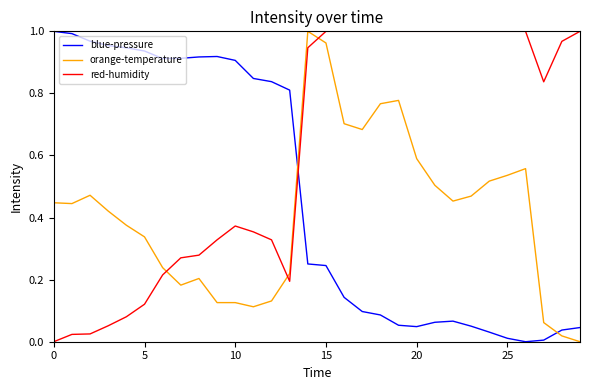

Which label corresponds to the smallest value in the chart?

26